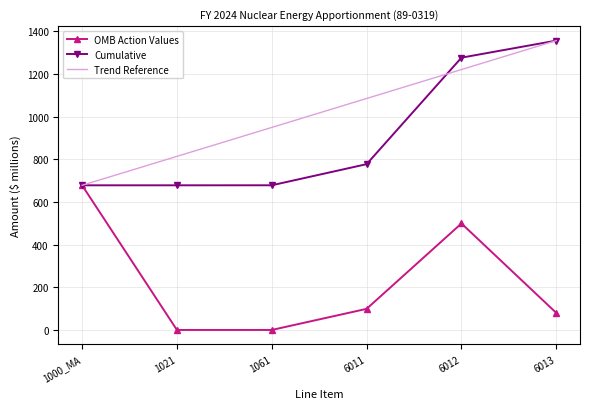

At which category is the sum across all series the highest?

6012